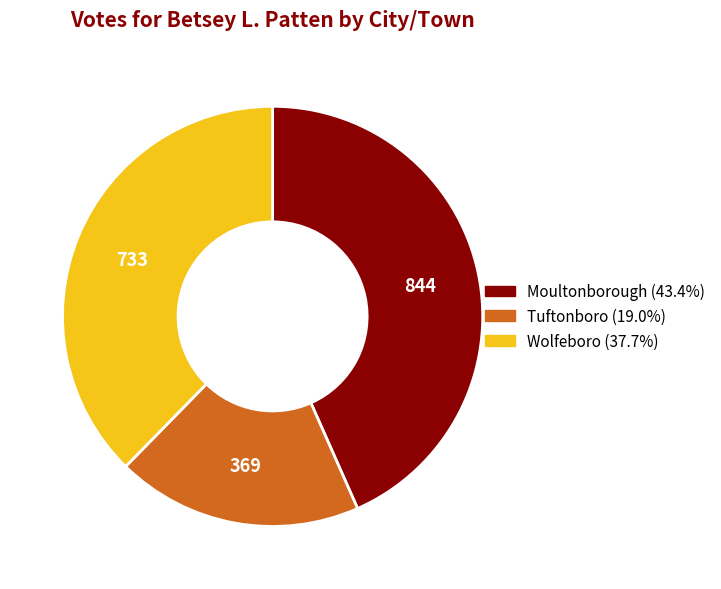

What is the smallest slice in the pie chart?

Tuftonboro